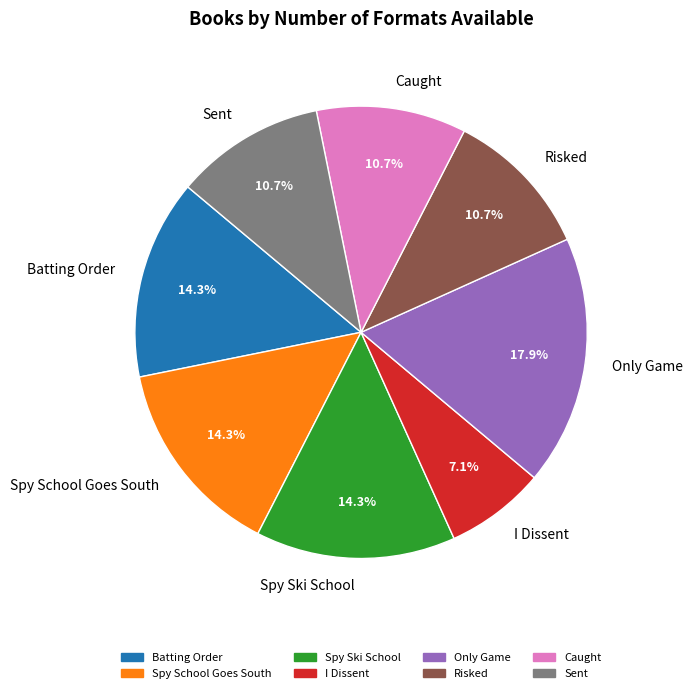

How many segments does this pie chart have?

8